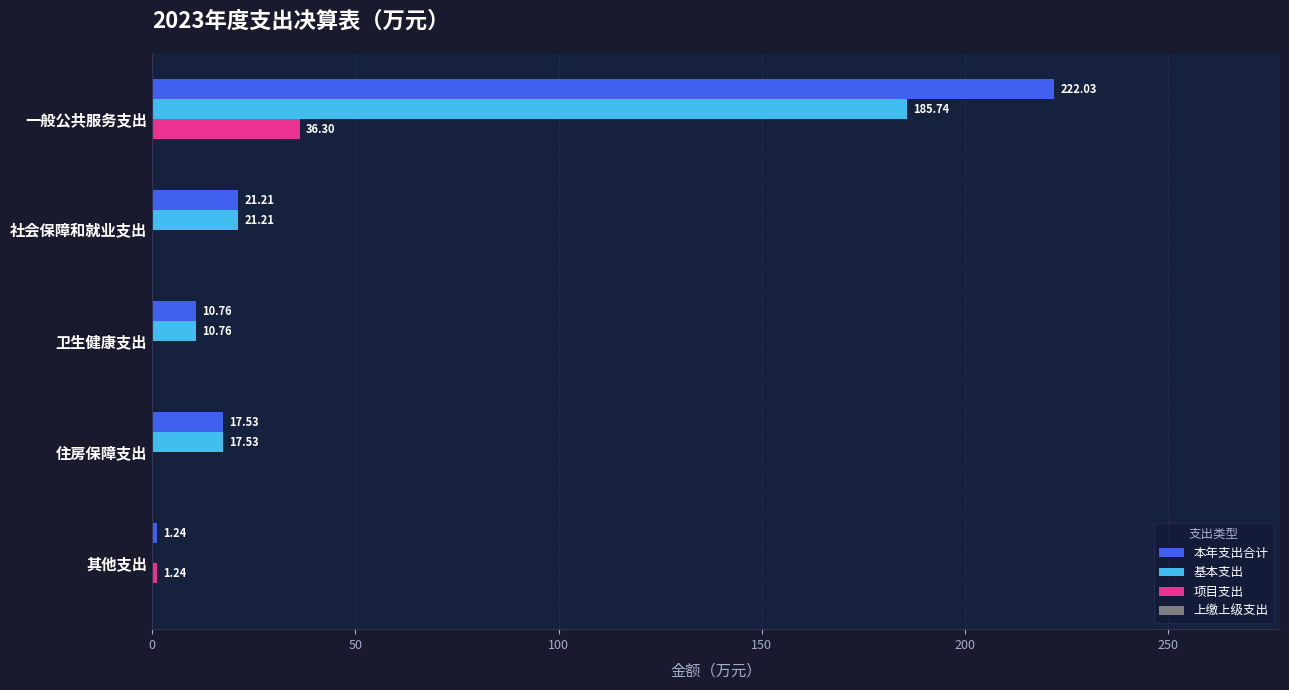

What is the greatest value displayed?

222.0